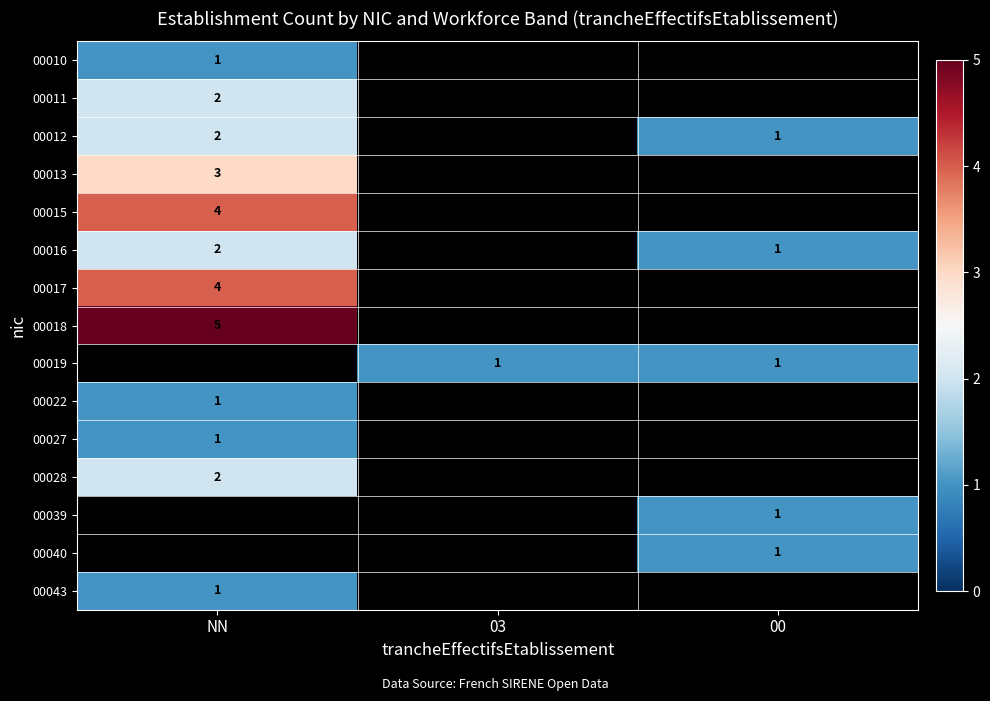

The 00040 series shows 1.0 at 00. True or false?

True